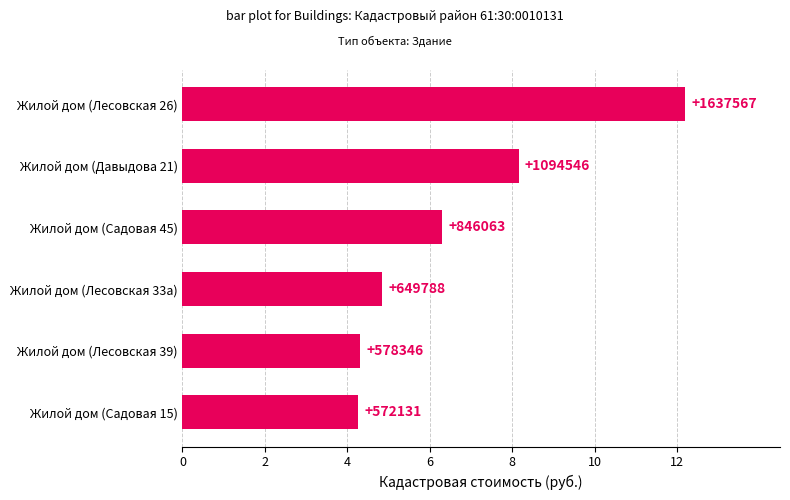

Does the chart contain any negative values?

No